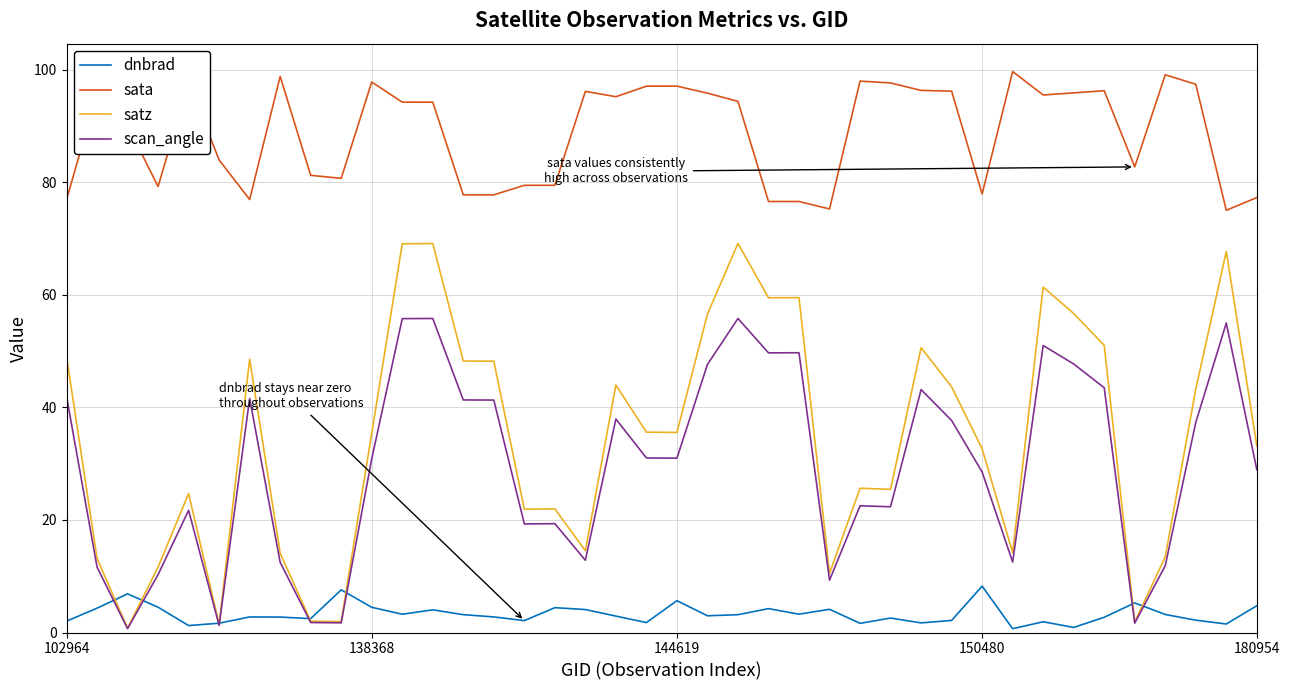

What is the maximum value shown in the chart?

99.7